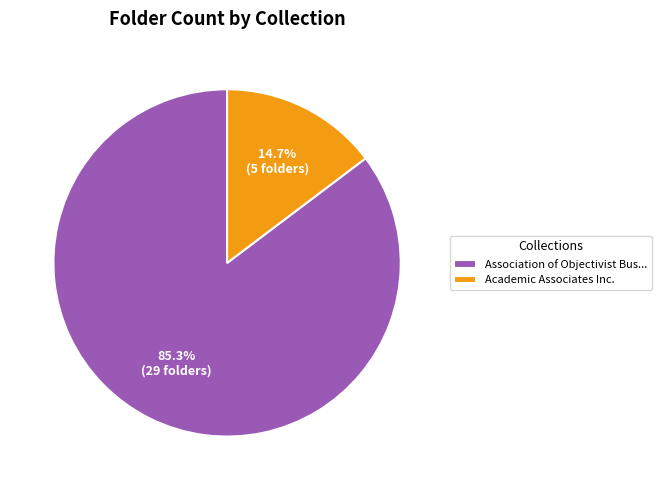

Is there any slice that represents more than half of the pie?

Yes